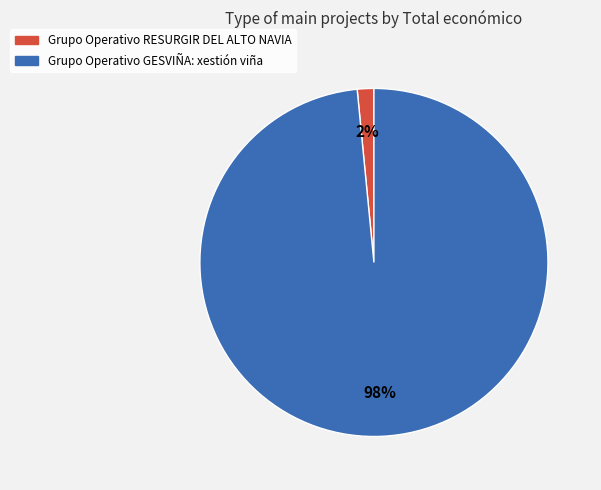

True or false: Grupo Operativo GESVIÑA accounts for 85% of the total.

False